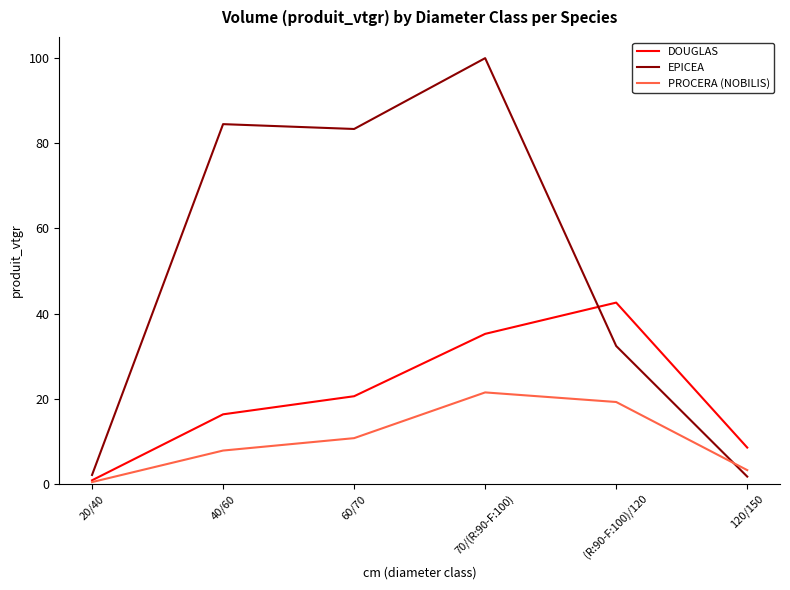

List the labels in order of PROCERA (NOBILIS) value, smallest first.

20/40, 120/150, 40/60, 60/70, (R:90-F:100)/120, 70/(R:90-F:100)